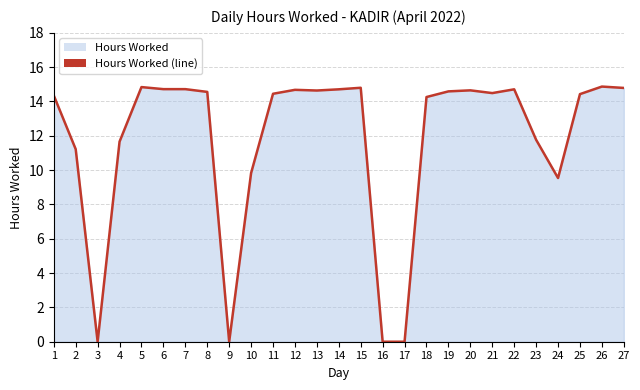

Where is the data nearest to the value 7?

24